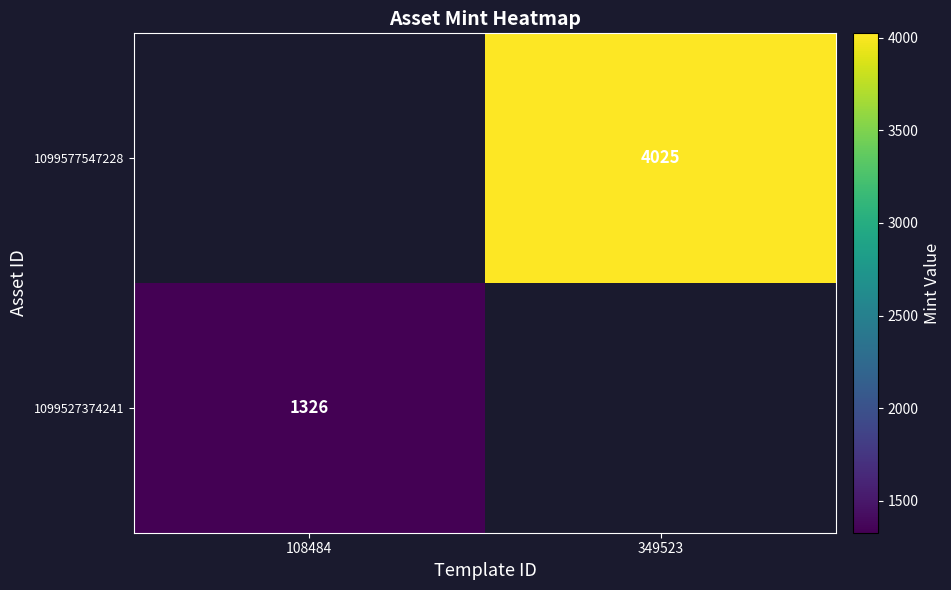

The 1099577547228 series shows 4025 at 349523. True or false?

True